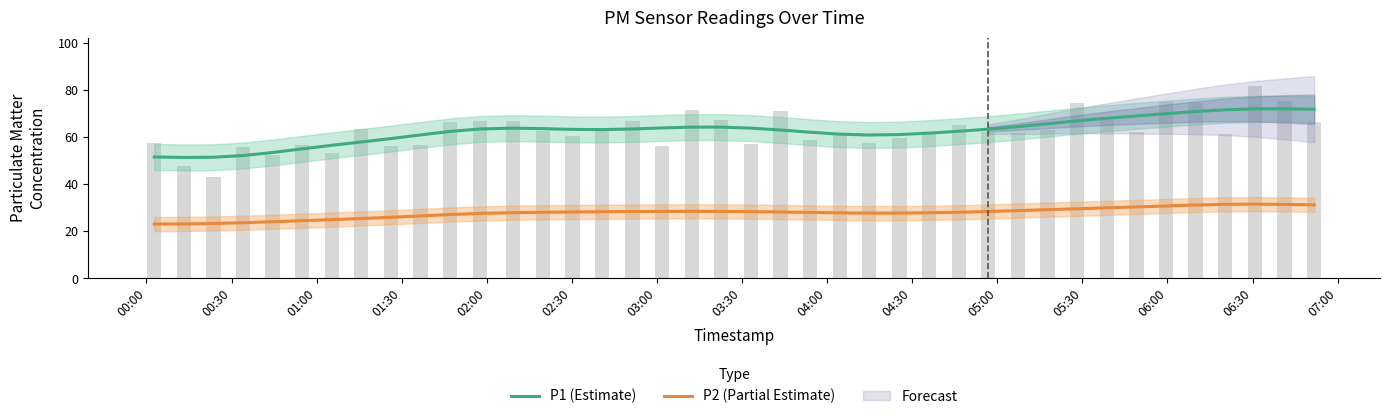

How many data points in P1 (Estimate) are above 63?

22